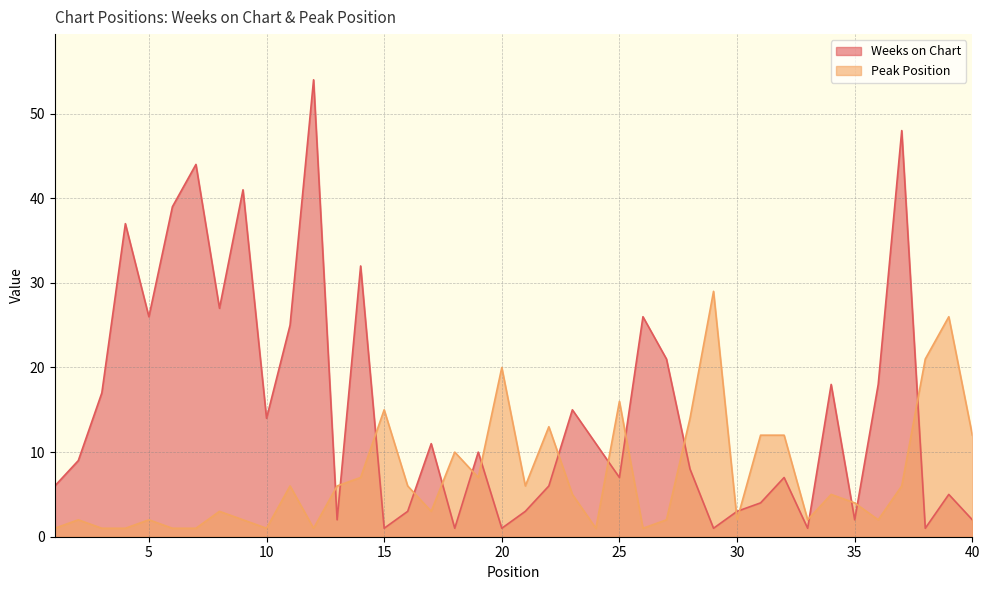

What is the value of the Peak Position point at the 28th from the left?

14